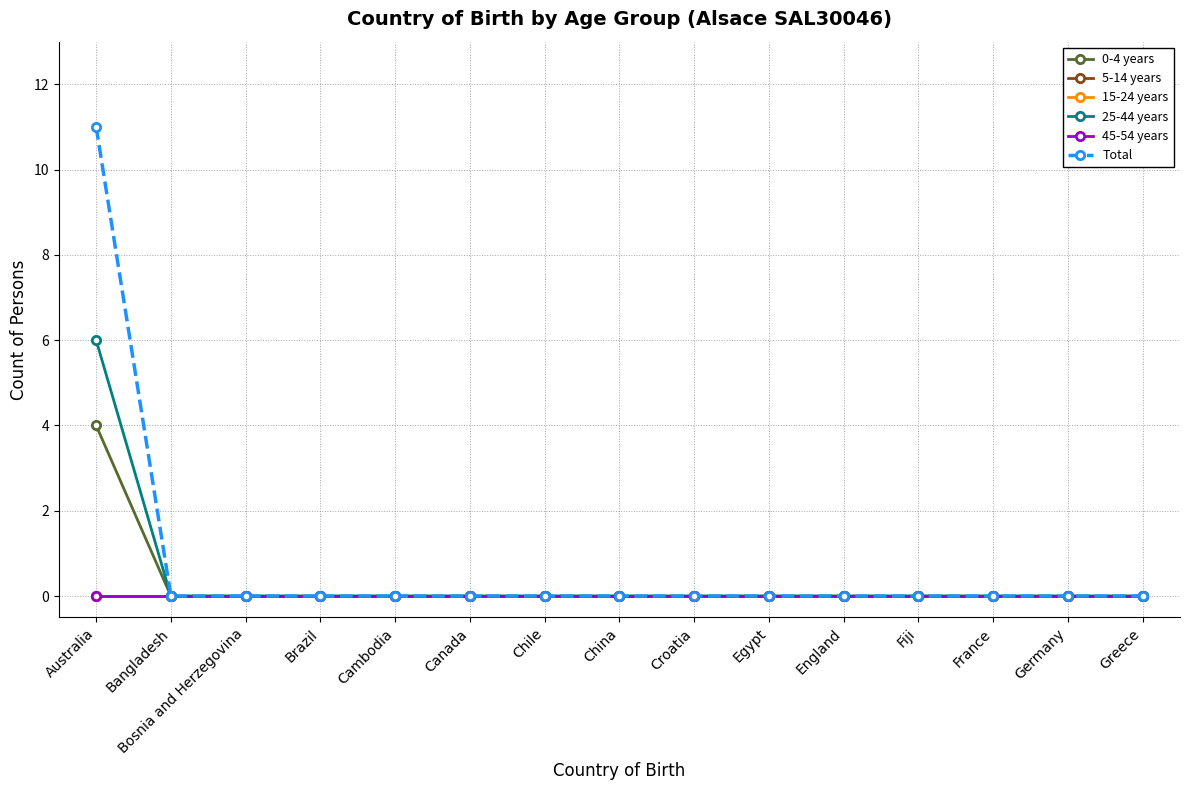

The Total series shows 11 at Australia. True or false?

True